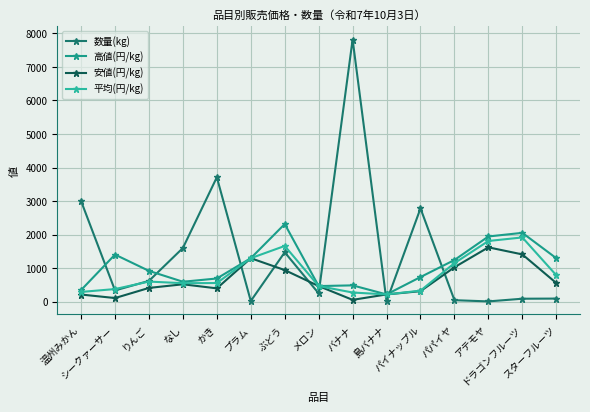

The 平均(円/kg) series shows 465 at メロン. True or false?

True